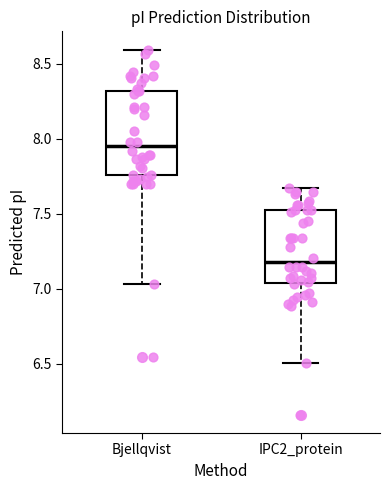

Reading left to right, read every box against the y-axis: the position of its median line, the range the box covers, and the ends of its whiskers. The values are not printed on the chart, so give them approximately, as read against the axis.

Bjellqvist: median 7.95, box 7.75 to 8.30, whiskers 7.05 to 8.60
IPC2_protein: median 7.20, box 7.05 to 7.55, whiskers 6.50 to 7.65